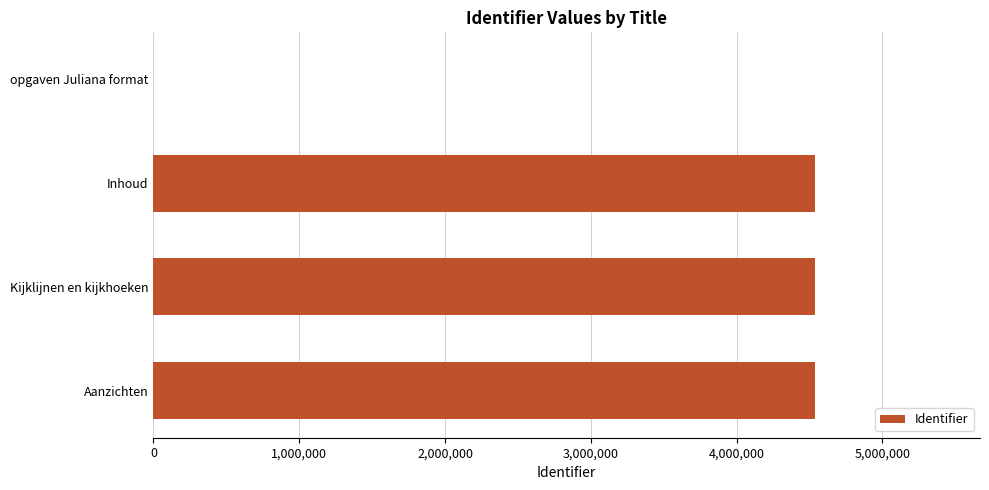

What is the maximum value shown in the chart?

4536459